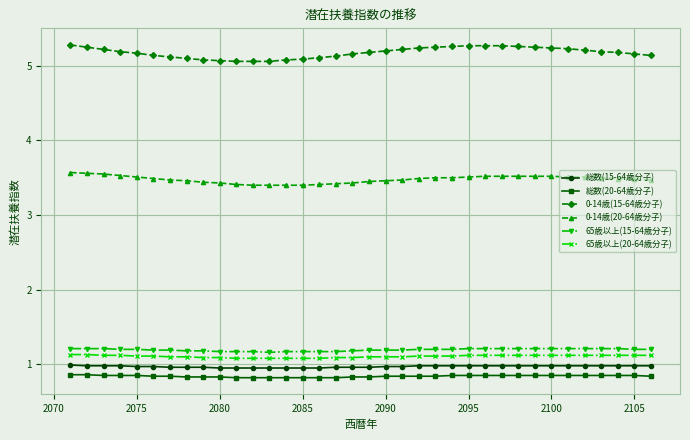

What is the greatest value displayed?

5.3